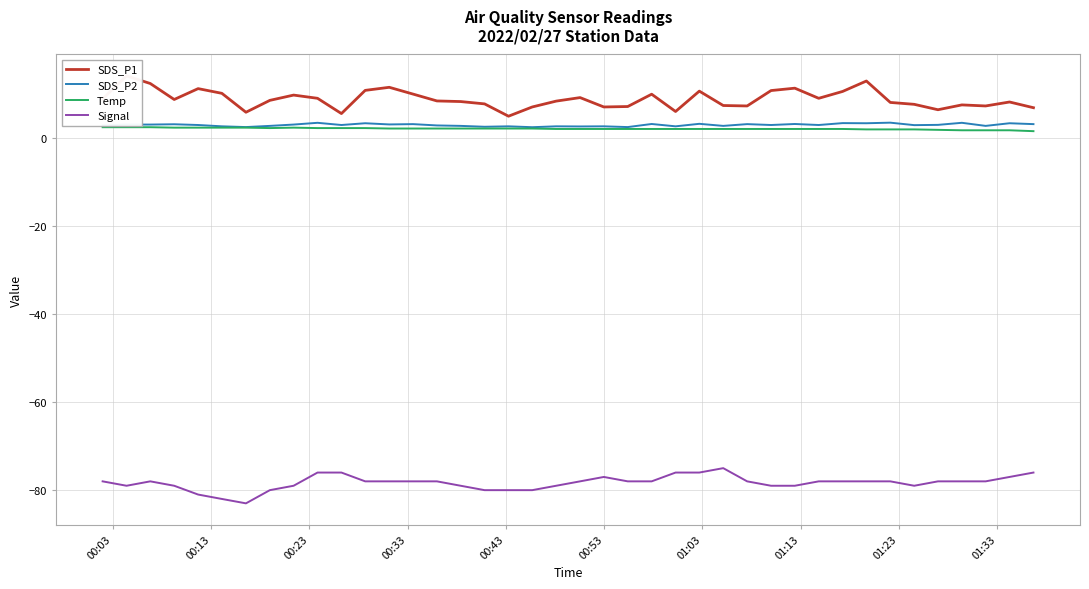

True or false: Temp and Signal intersect in this chart.

False